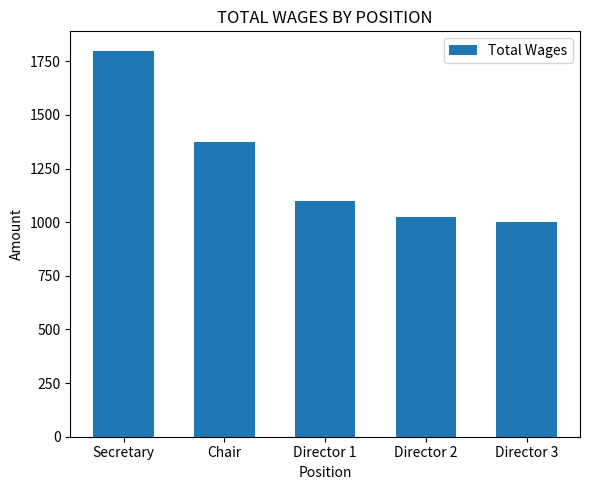

Rank the categories by value from highest to lowest.

Secretary, Chair, Director 1, Director 2, Director 3